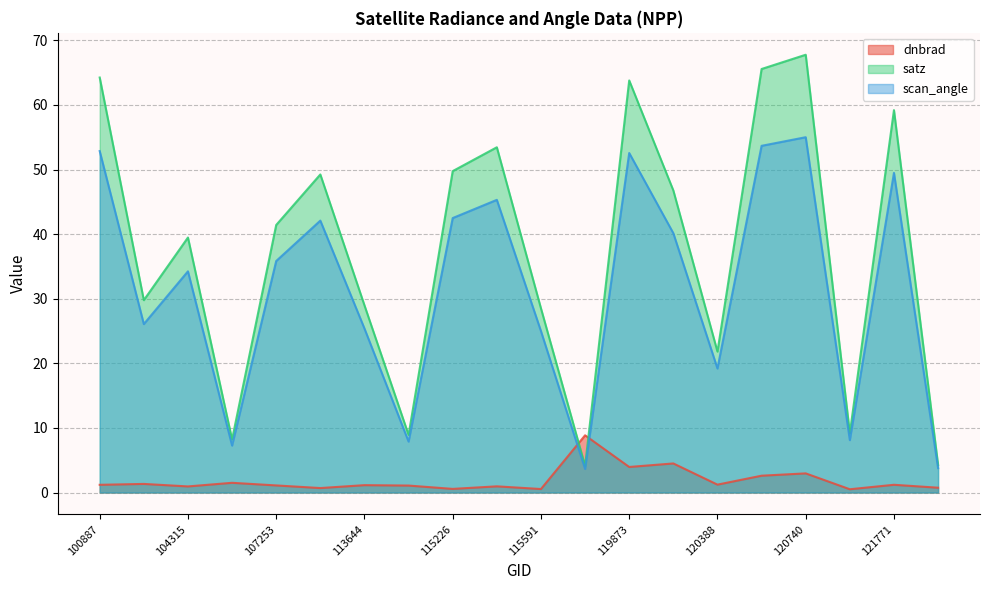

Where is dnbrad nearest to the value 4?

119873